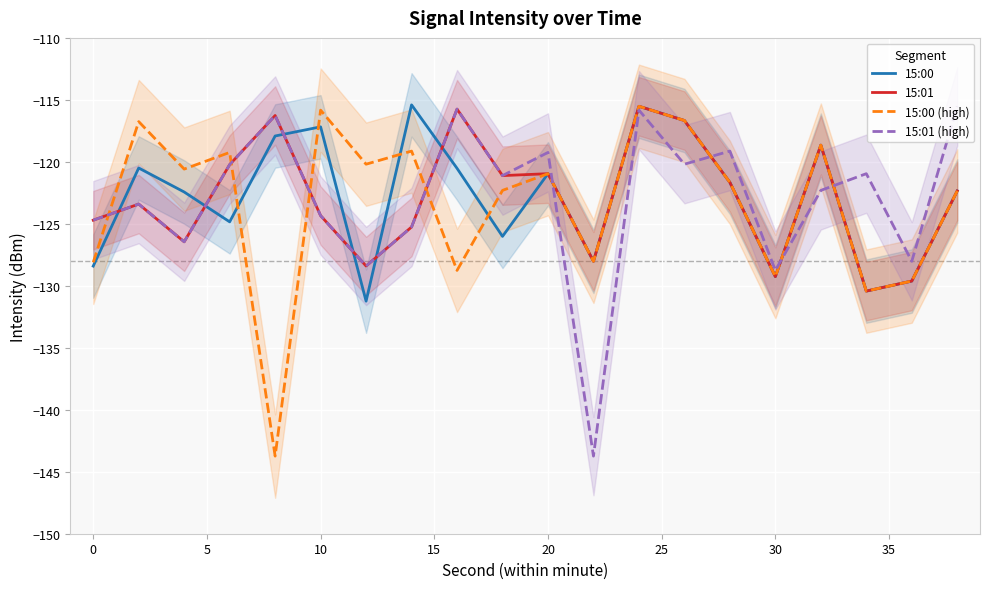

Rank the series by their maximum value, from lowest to highest.

15:01, 15:00 (high), 15:01 (high), 15:00